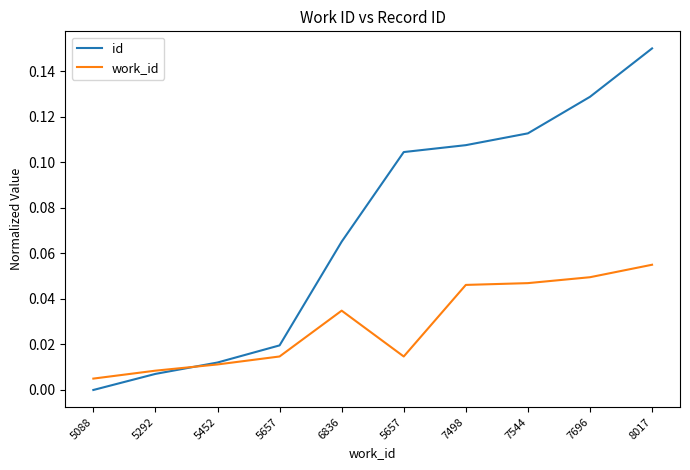

Does the chart have visible grid lines?

No